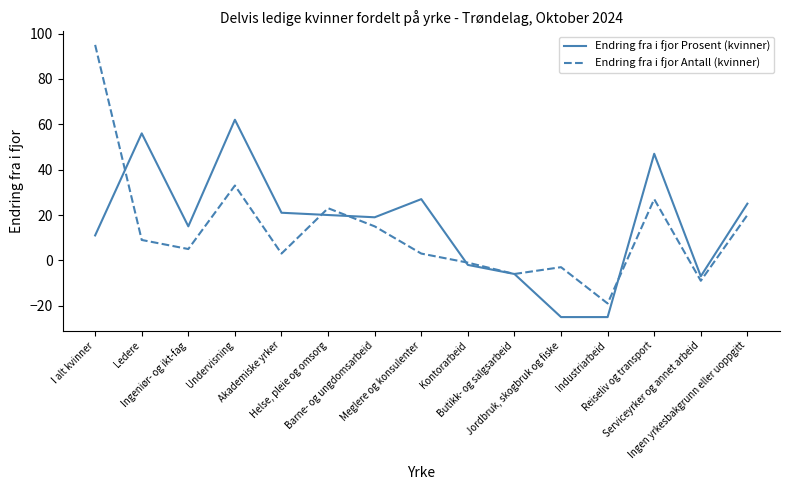

Which series has the widest spread of values?

Endring fra i fjor Antall (kvinner)